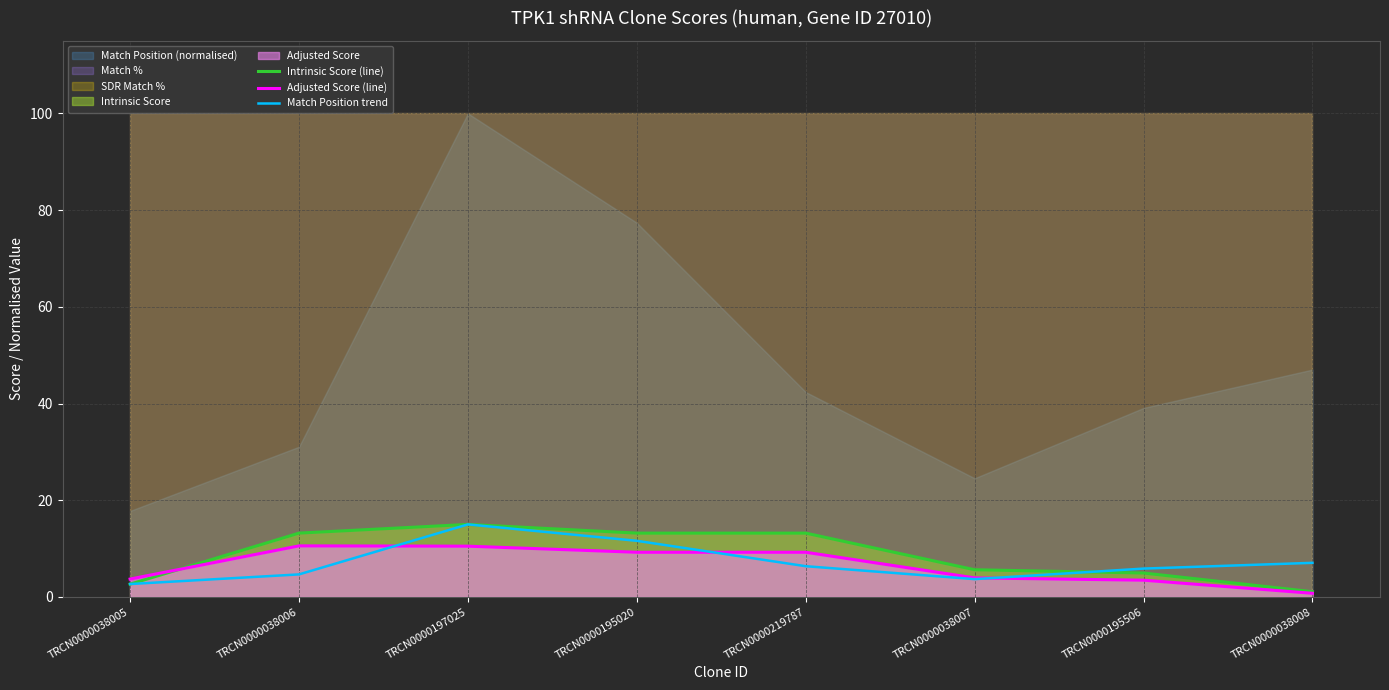

The Intrinsic Score (line) series shows 13.2 at TRCN0000219787. True or false?

True